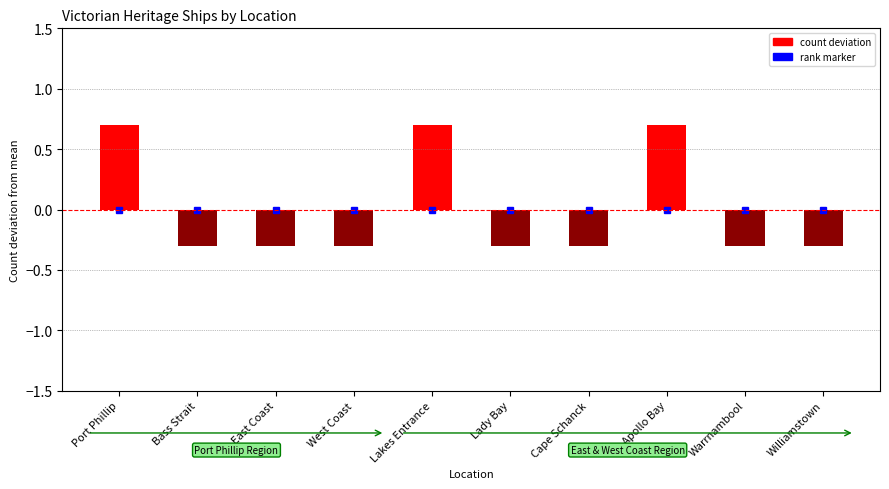

How many values are between 0 and 1?

3